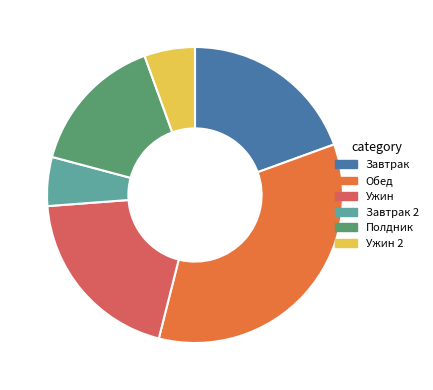

Does Ужин represent more than half of the total?

No